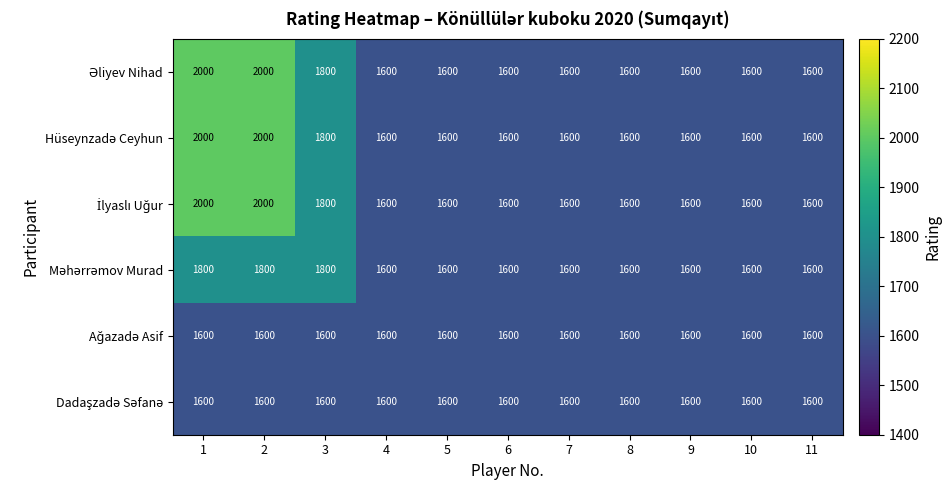

What is the greatest value displayed?

2000